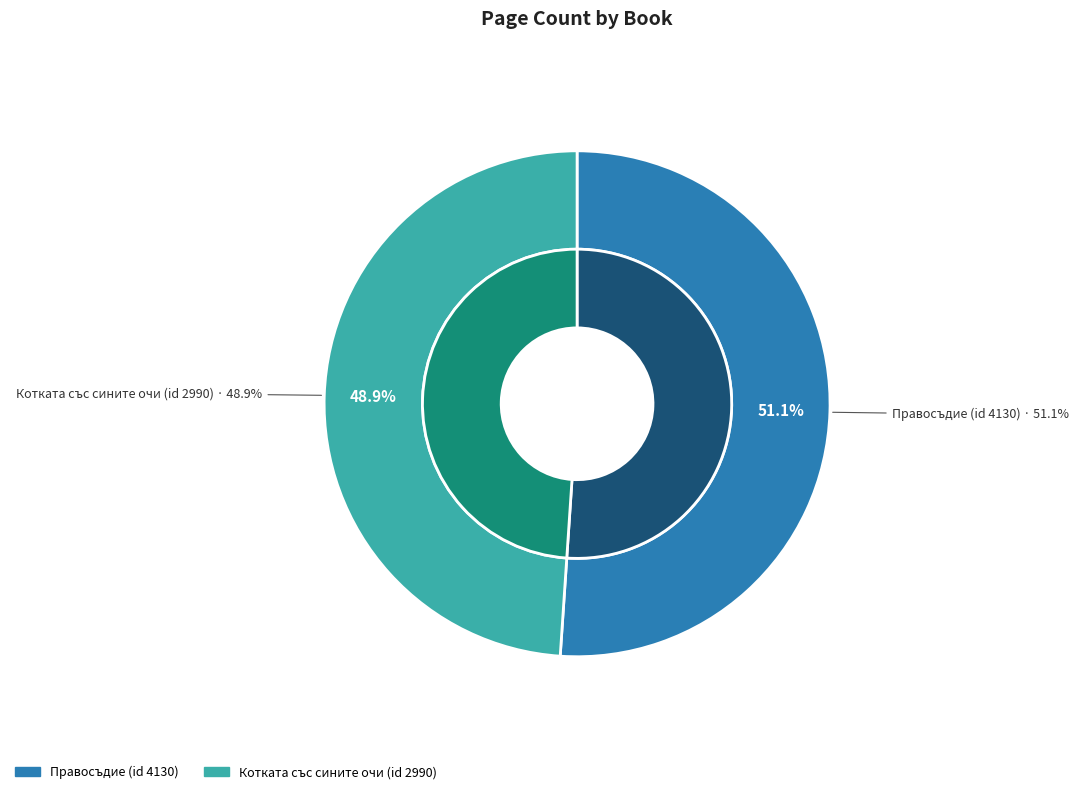

Combined, what portion of the pie is Котката със сините очи (id 2990) and Правосъдие (id 4130)?

100.0%